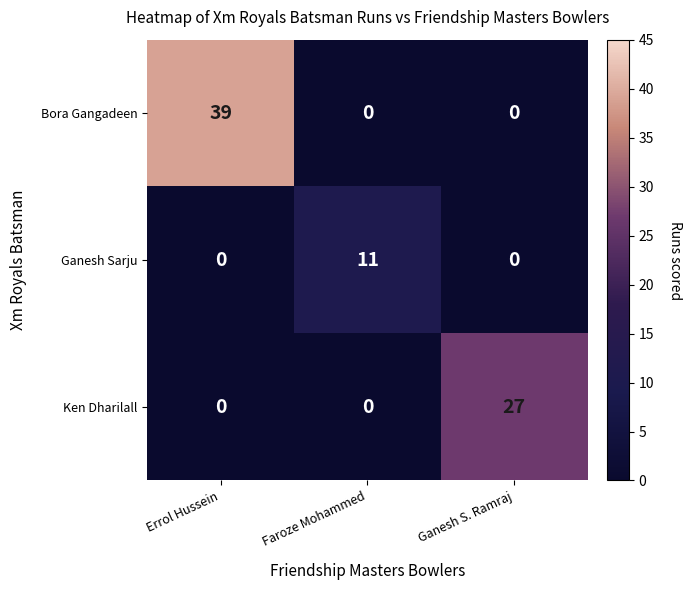

What is the maximum value shown in the chart?

39